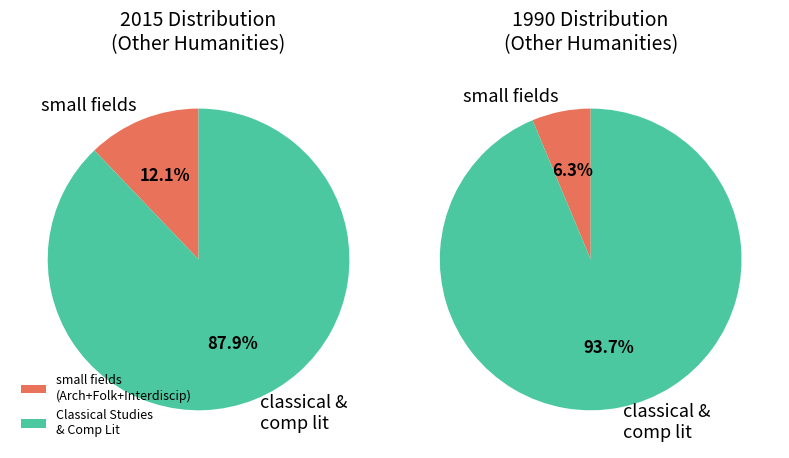

Does 26 account for over 50% of the chart?

No